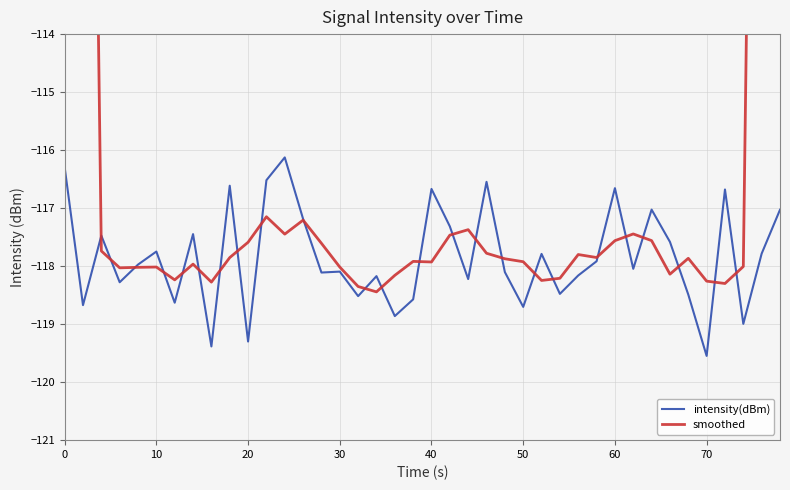

What is the maximum value for intensity(dBm)?

-116.1